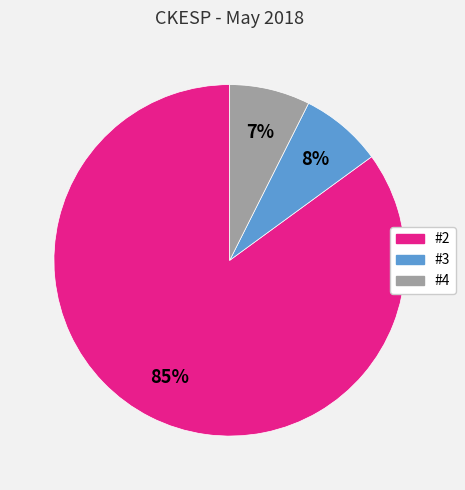

Is the sum of #3 and #4 greater than half?

No